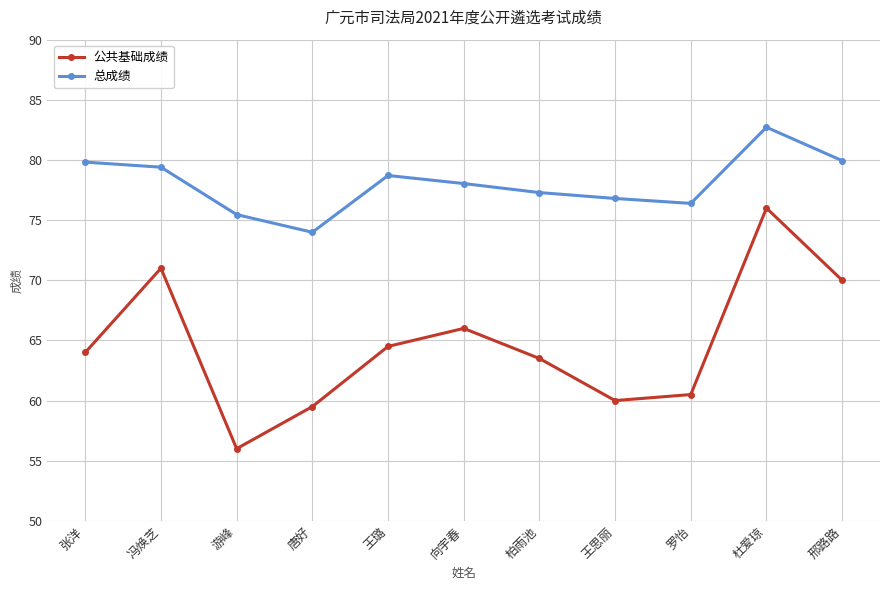

The value of 总成绩 at 向宇春 is 78.0. True or false?

True